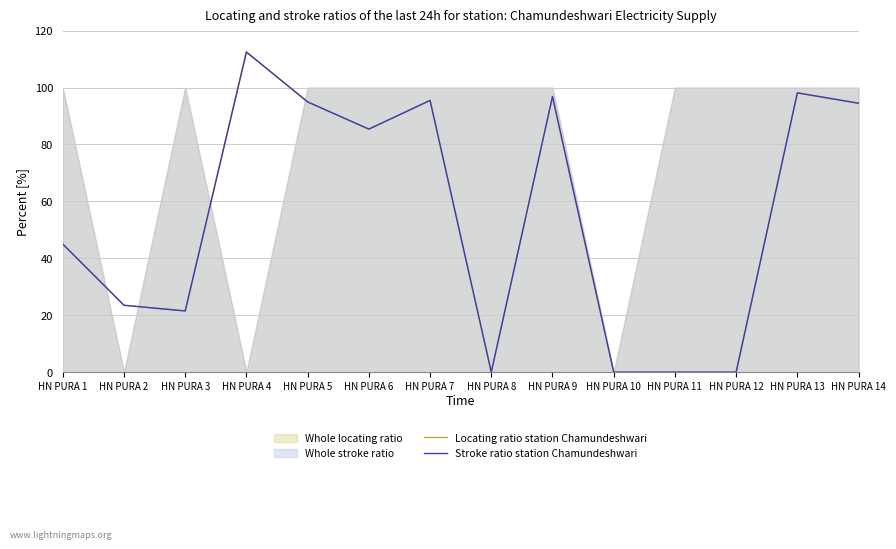

What is the difference between the Stroke ratio station Chamundeshwari values at HN PURA 3 and HN PURA 11?

21.5